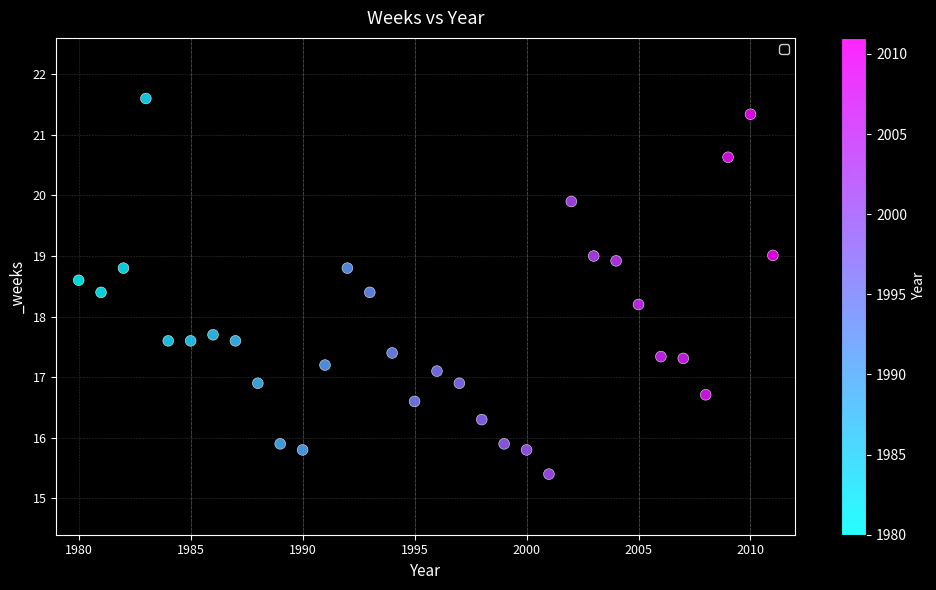

What is the range of X values (max minus min)?

31.0